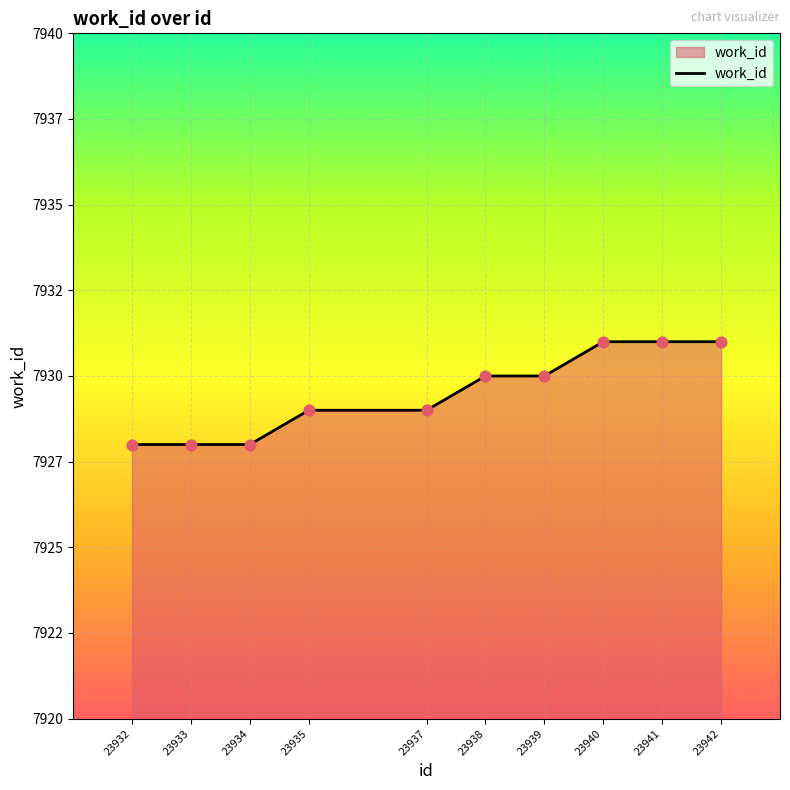

Which has a higher value, 23938 or 23937?

23938